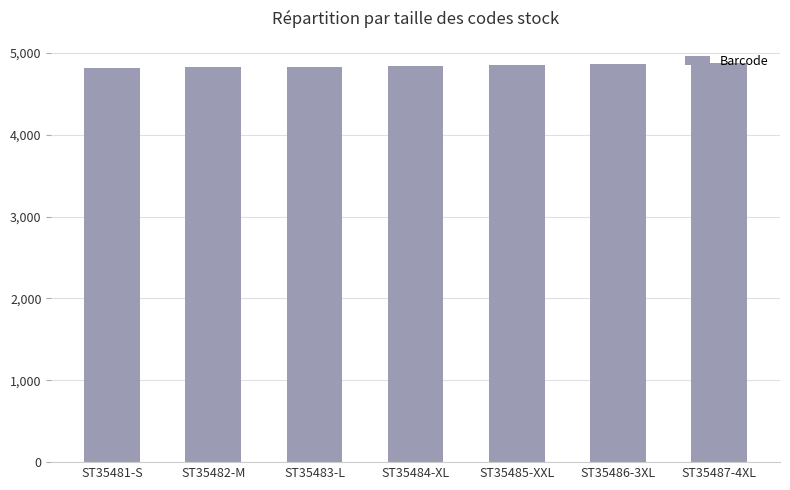

What is the sum of all values?

33910